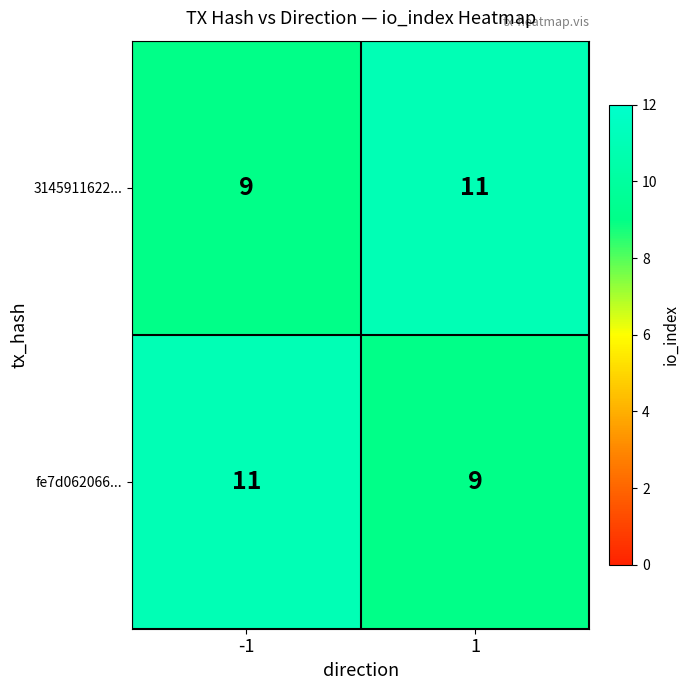

What is the approximate value of fe7d062066... at -1?

11